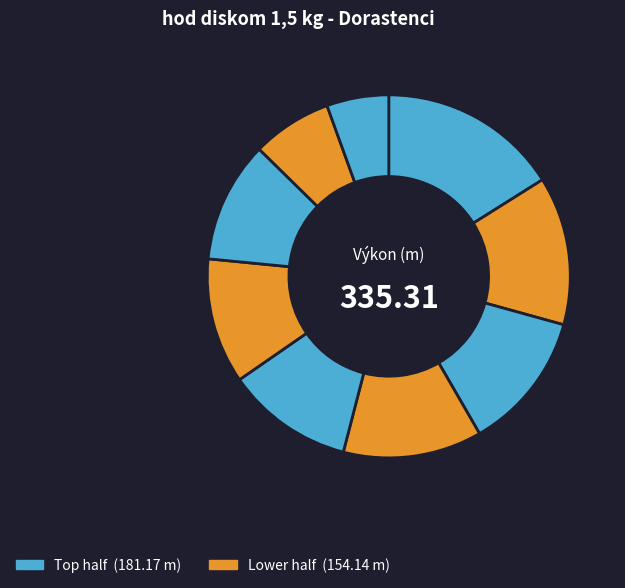

Rank the categories by value from highest to lowest.

Šima Samuel, Baran Gabriel, Fedák Matej, Lipovský Mário, Müller Pavol, Bruňo Michal, Černý Ivan, Omerovič Adem, Valentýni Dávid Marek